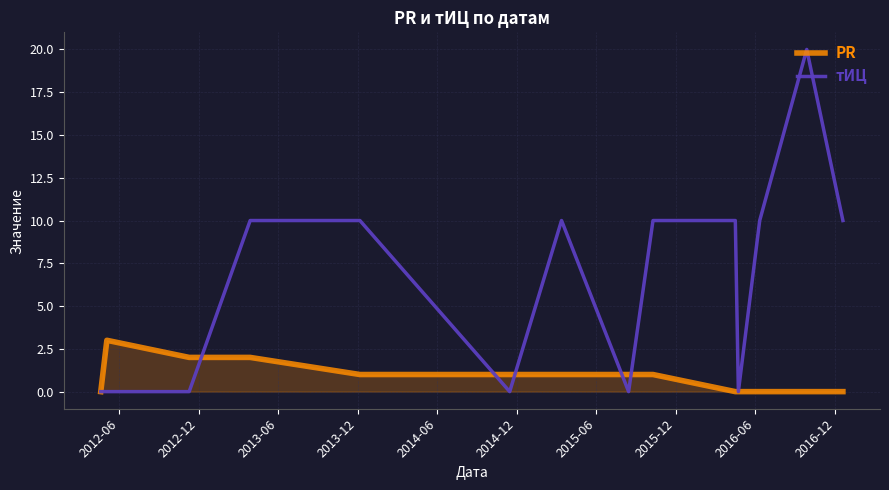

Rank the series by their average value, from highest to lowest.

тИЦ, PR